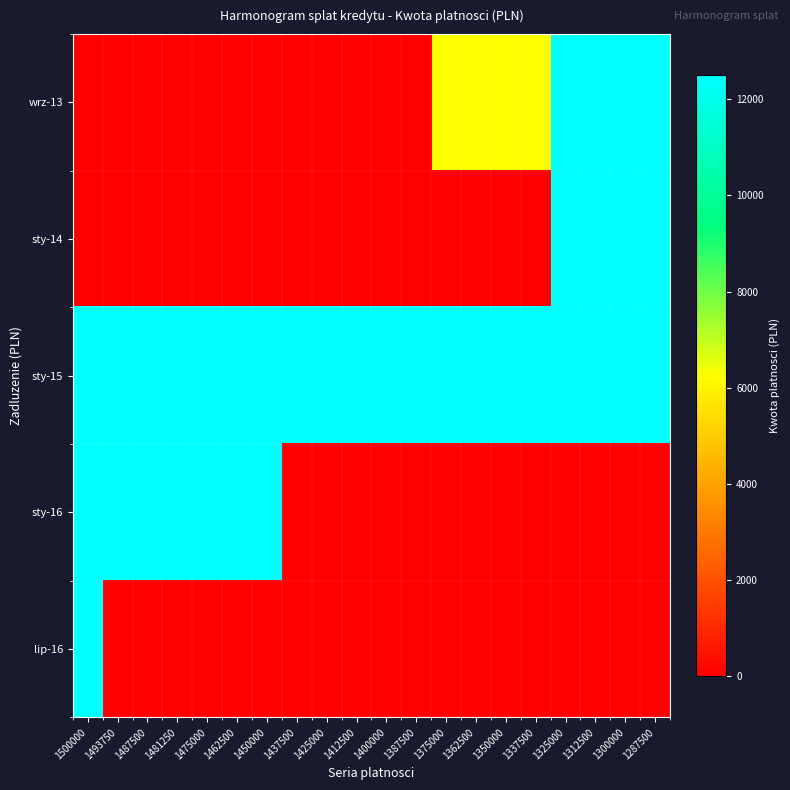

Between 1362500 and 1500000, which is larger?

1362500